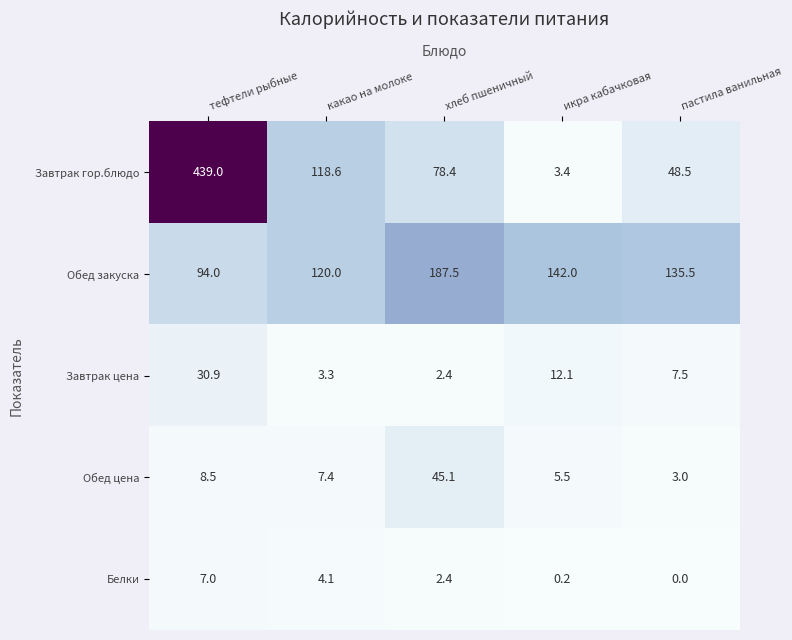

The value of Обед цена at икра кабачковая is 5.5. True or false?

True